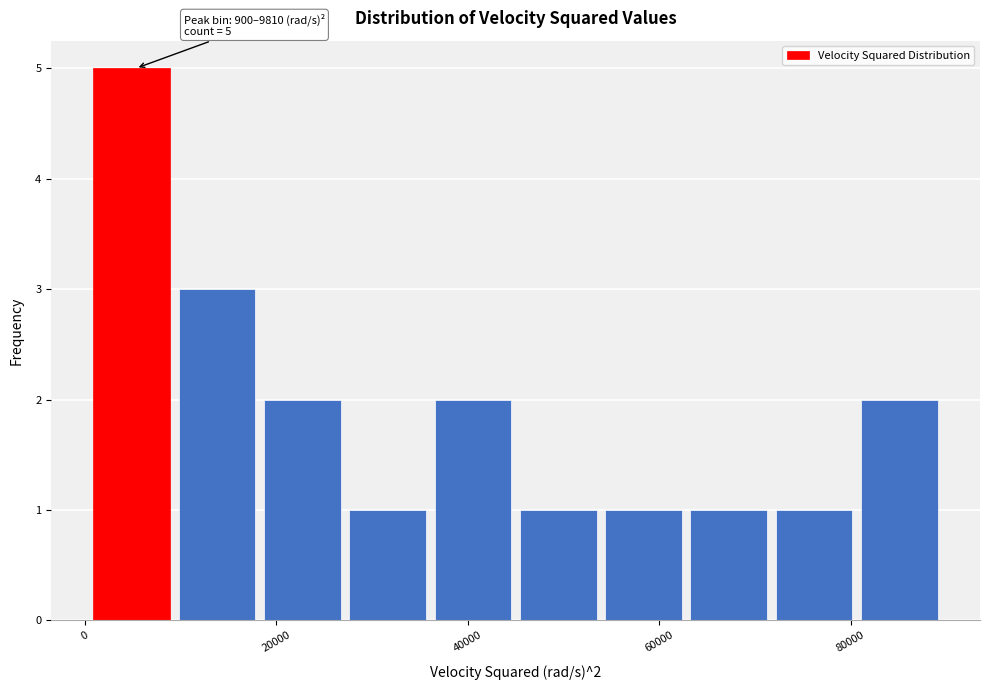

Over which range of the x-axis is the bar tallest?

0 to 10000